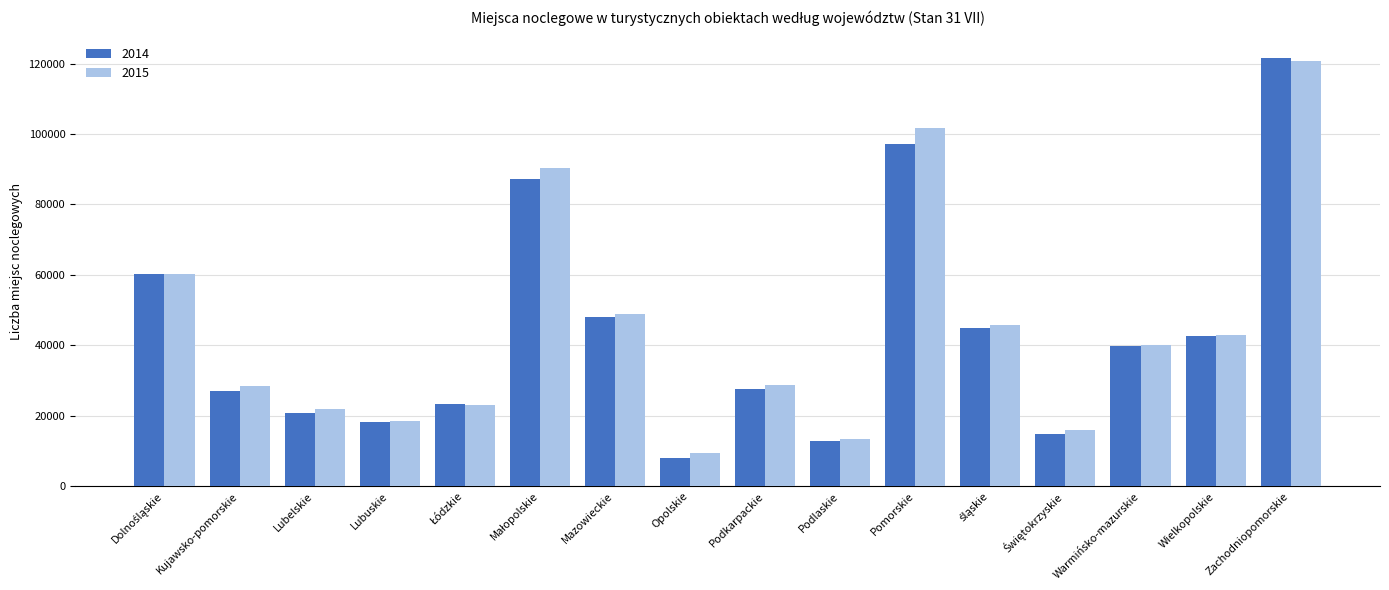

At how many categories does at least one series exceed 55062?

4